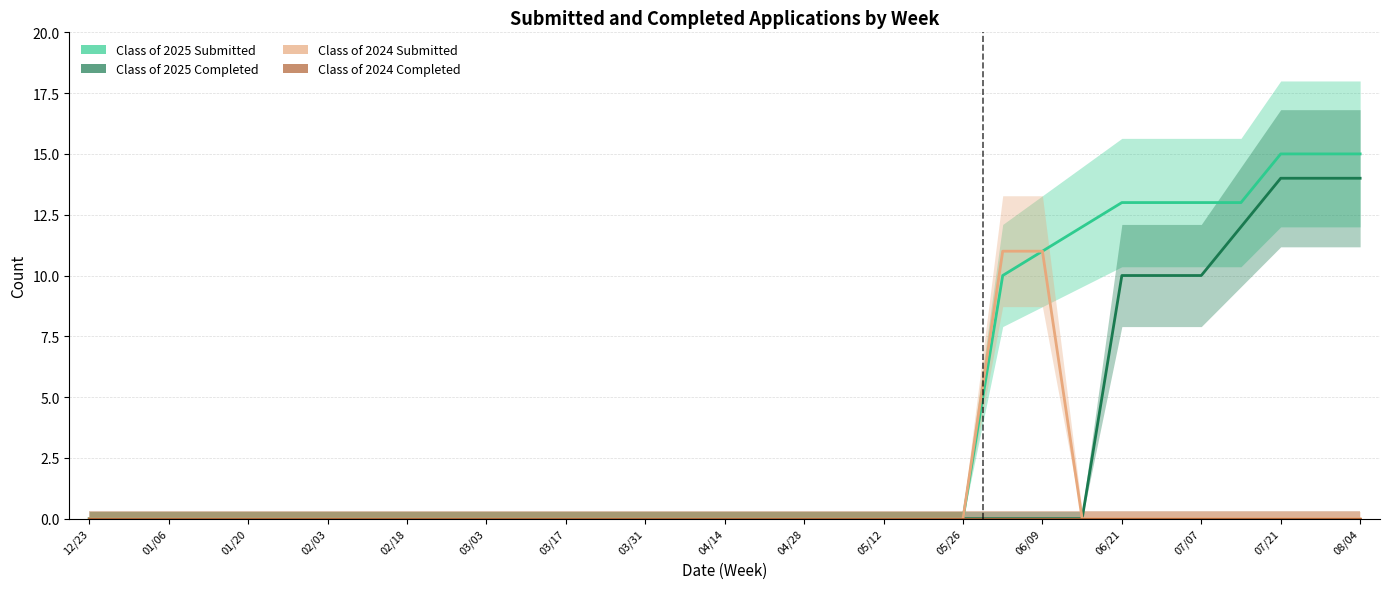

Is this an area chart (filled region under the line)?

No